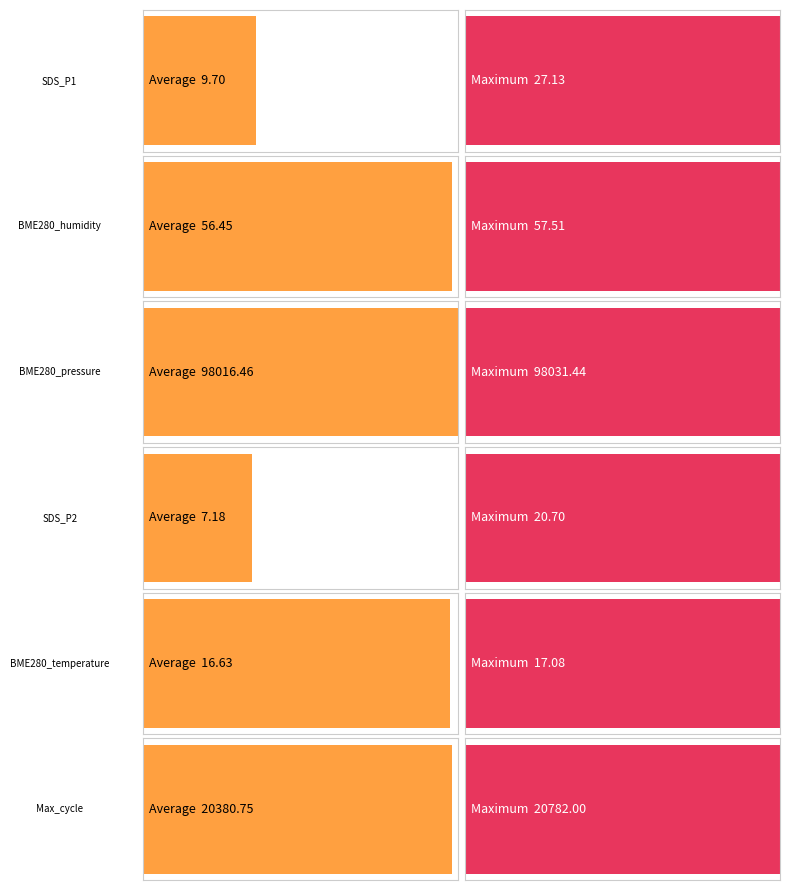

At how many categories does at least one series exceed 8421?

2